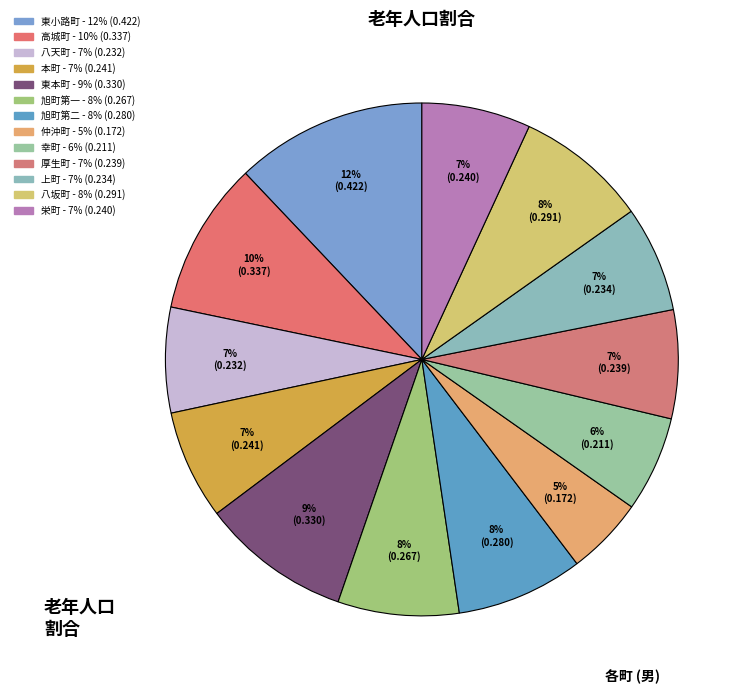

Is the sum of 本町 and 東本町 greater than half?

No